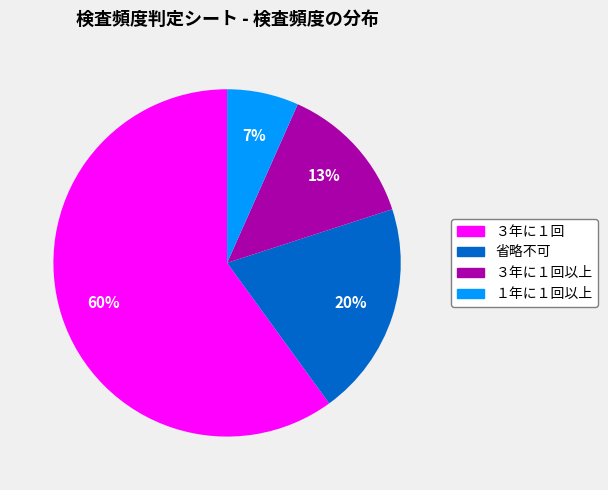

To the nearest percent, what is the difference between the largest and smallest slice percentages?

53%